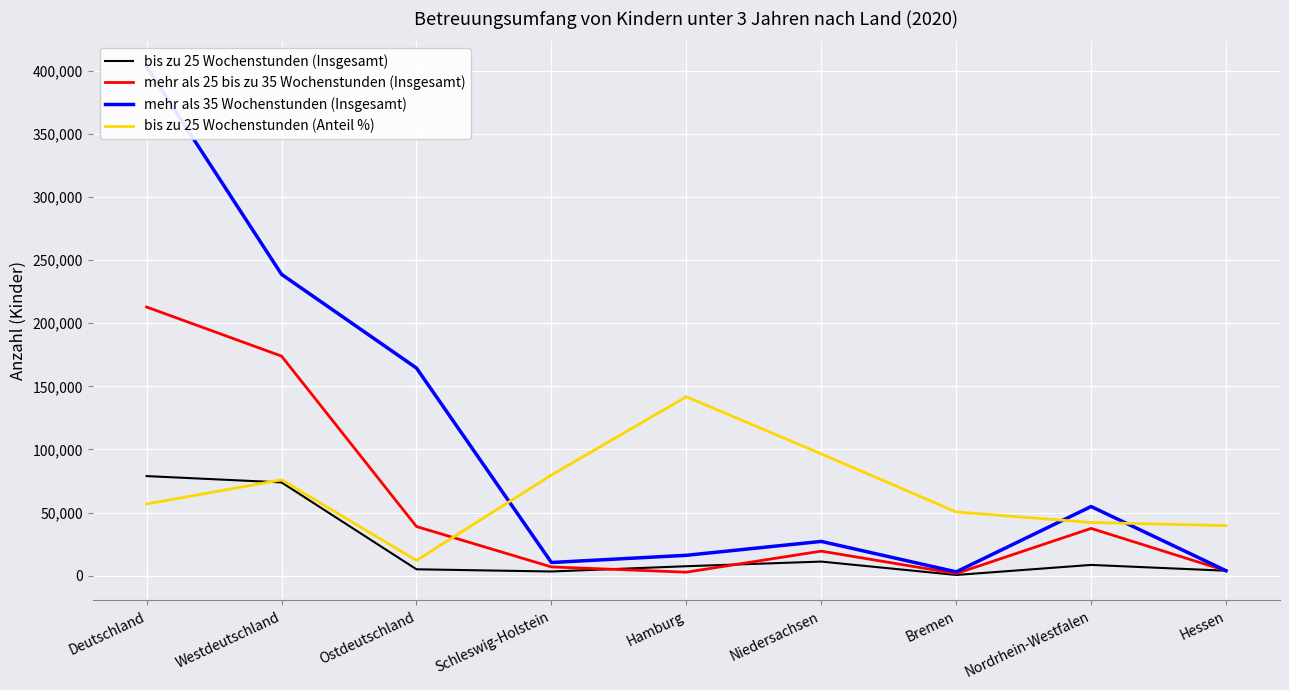

Which series ends up on top after the final intersection of bis zu 25 Wochenstunden (Anteil %) and mehr als 35 Wochenstunden (Insgesamt)?

bis zu 25 Wochenstunden (Anteil %)